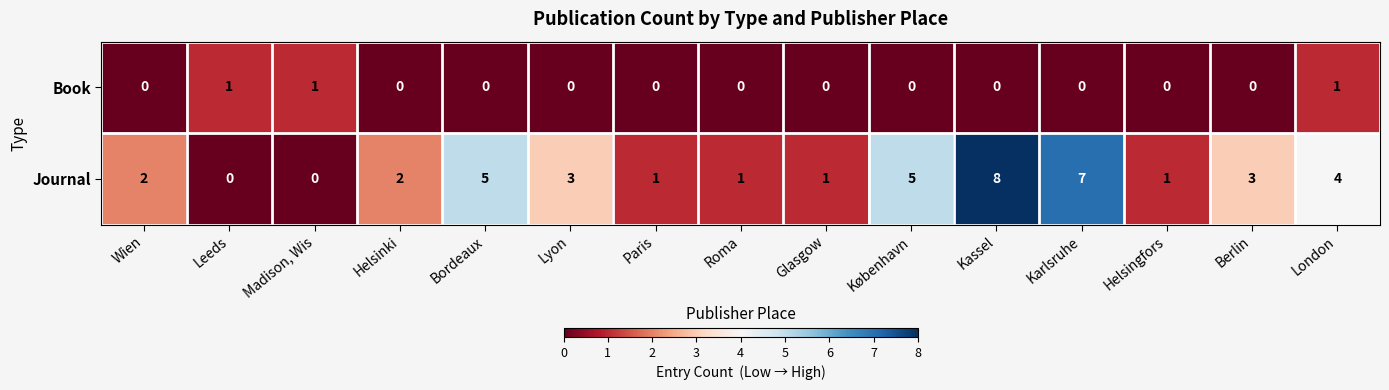

Read the Journal value at Lyon.

3